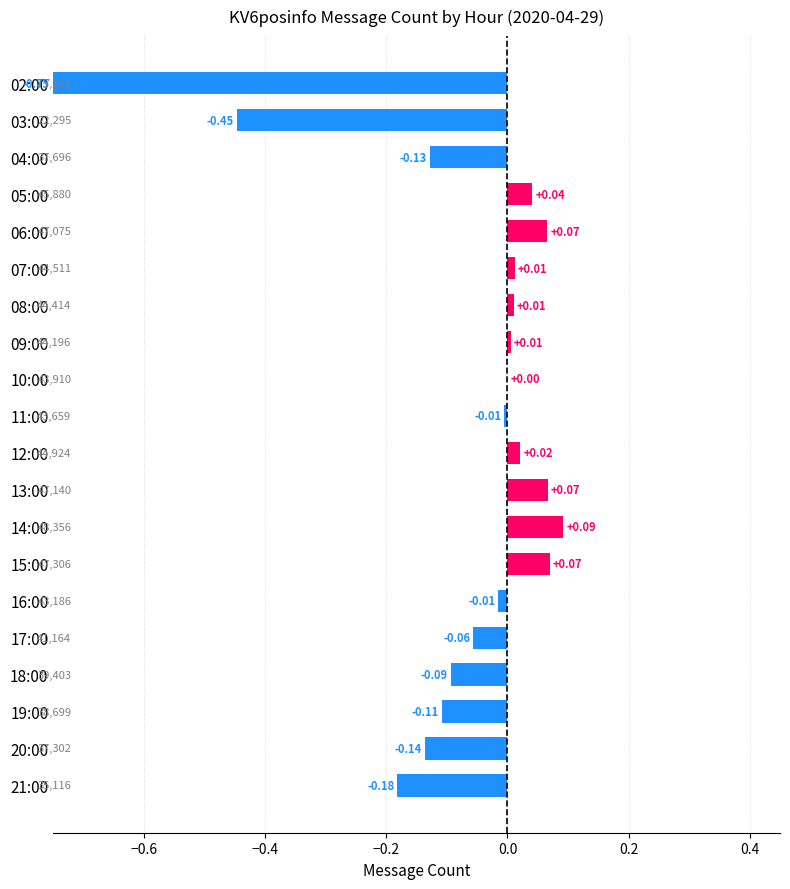

Between 12:00 and 04:00, which is larger?

12:00